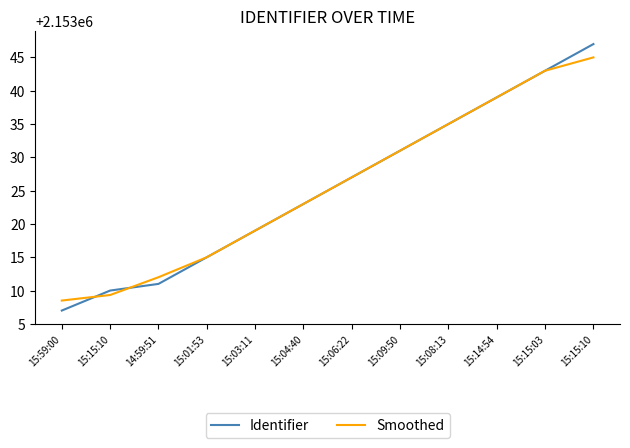

Which series has the largest total across all categories?

Identifier